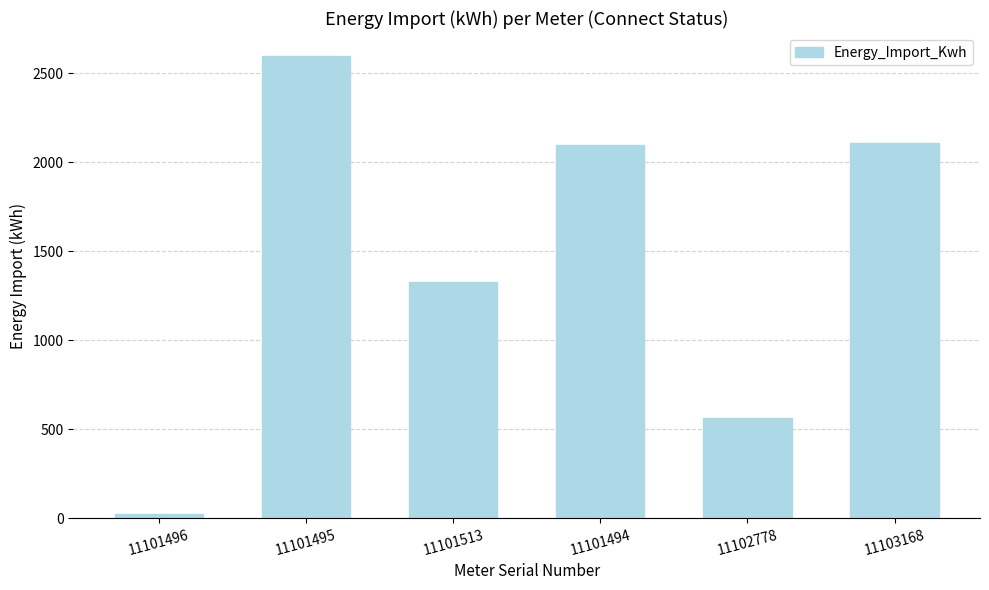

The chart shows a value of 639.1 at 11101513. True or false?

False